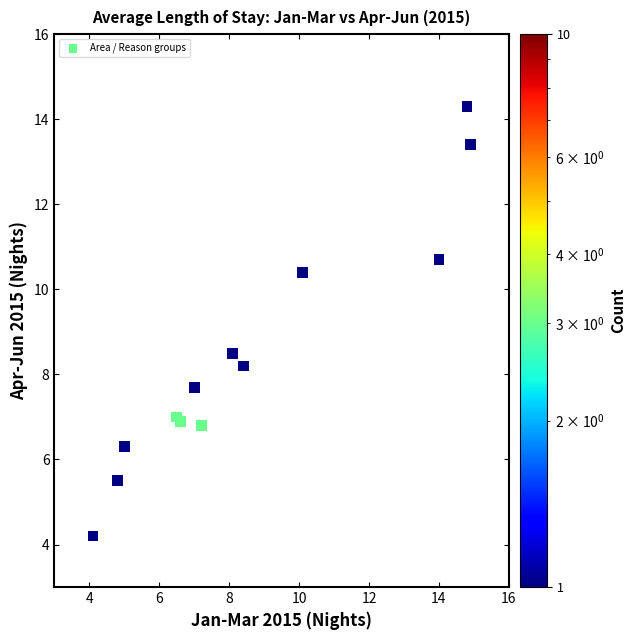

What Y value in the scatter plot is closest to 9?

8.5